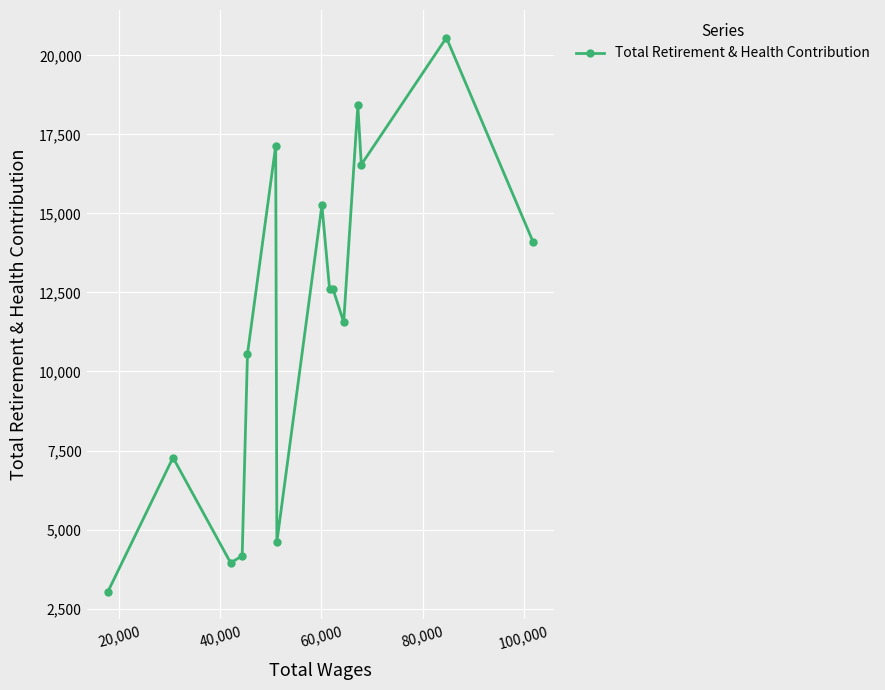

What is the value of the 4th point from the left?

4170